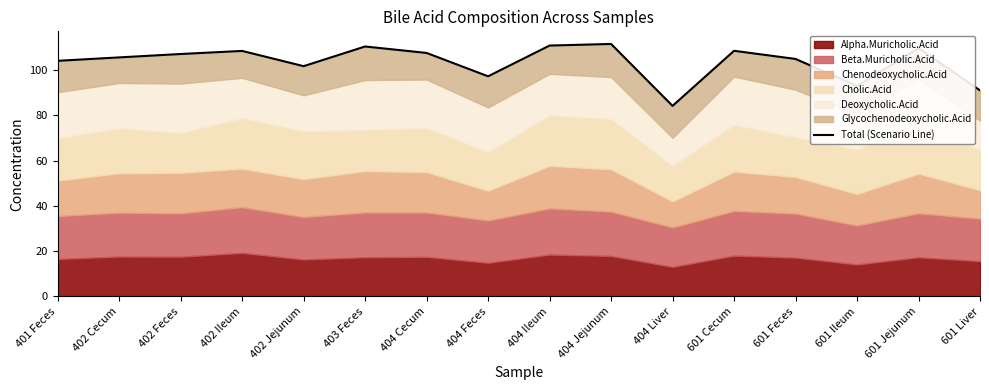

The chart shows a value of 97.2 at 404 Feces. True or false?

True